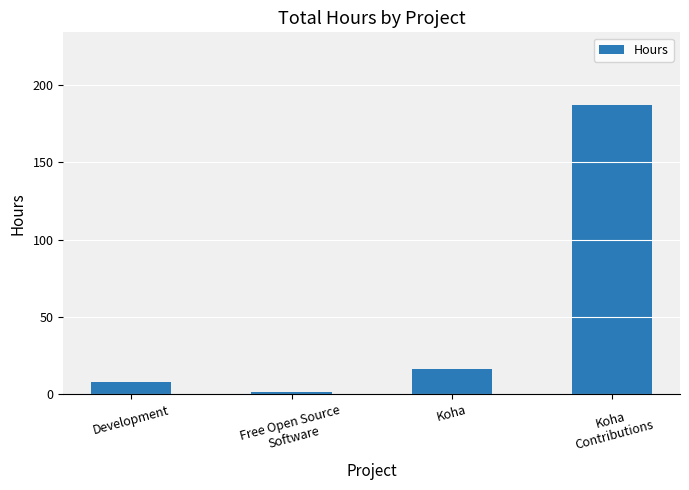

Which label corresponds to the smallest value in the chart?

Free Open Source
Software